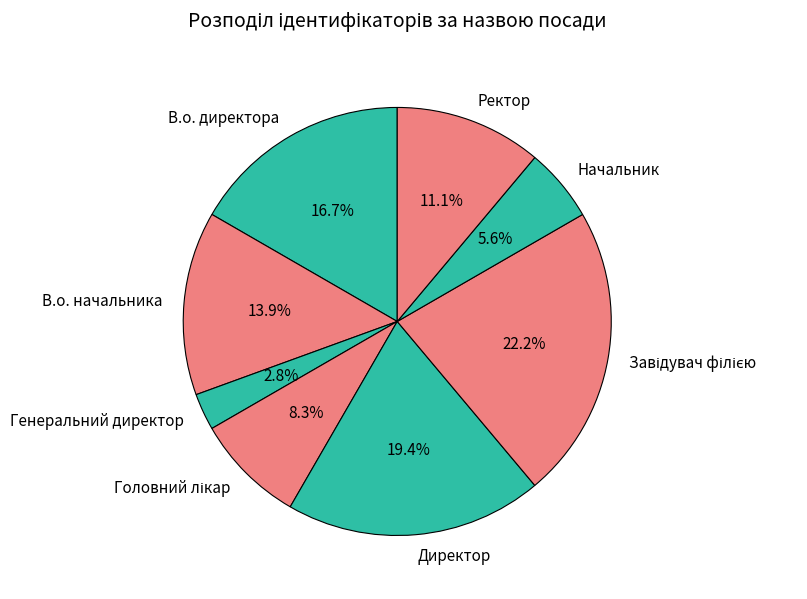

To the nearest percent, what percentage of the pie is Ректор?

11%